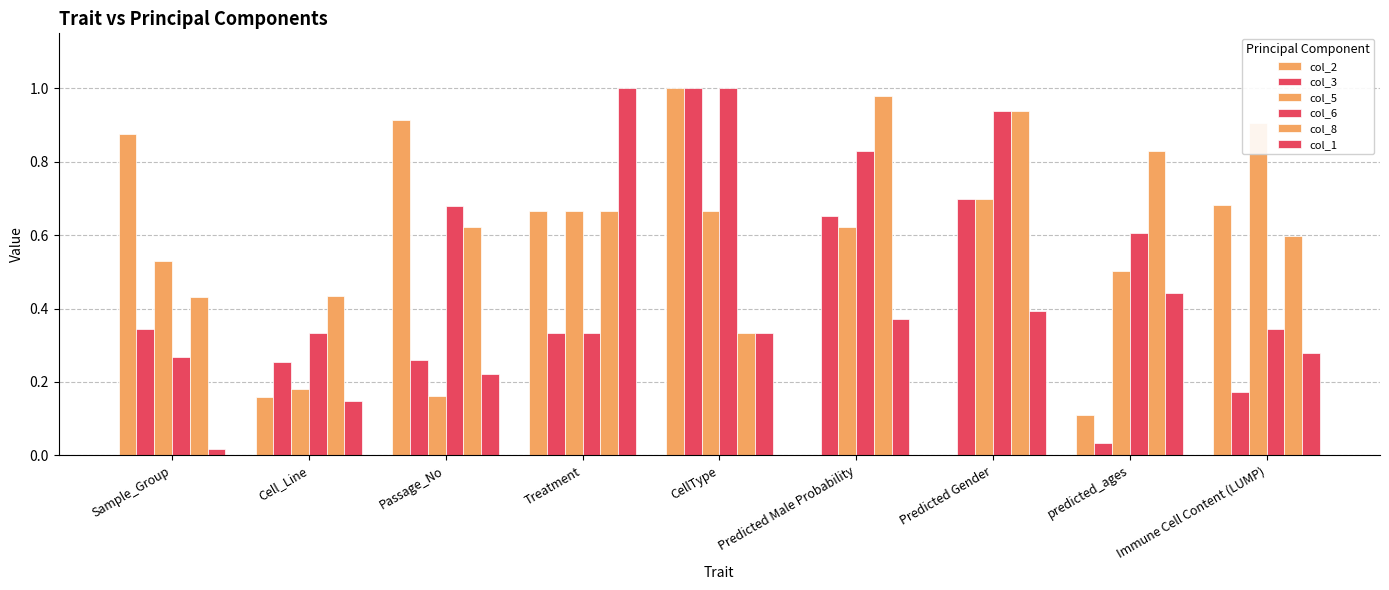

Reading right to left, list all the values displayed in this chart.

col_2: Immune Cell Content (LUMP)=0.7	predicted_ages=0.1	Predicted Gender=0.0	Predicted Male Probability=0.0	CellType=1.0	Treatment=0.7	Passage_No=0.9	Cell_Line=0.2	Sample_Group=0.9
col_3: Immune Cell Content (LUMP)=0.2	predicted_ages=0.0	Predicted Gender=0.7	Predicted Male Probability=0.7	CellType=1.0	Treatment=0.3	Passage_No=0.3	Cell_Line=0.3	Sample_Group=0.3
col_5: Immune Cell Content (LUMP)=0.9	predicted_ages=0.5	Predicted Gender=0.7	Predicted Male Probability=0.6	CellType=0.7	Treatment=0.7	Passage_No=0.2	Cell_Line=0.2	Sample_Group=0.5
col_6: Immune Cell Content (LUMP)=0.3	predicted_ages=0.6	Predicted Gender=0.9	Predicted Male Probability=0.8	CellType=1.0	Treatment=0.3	Passage_No=0.7	Cell_Line=0.3	Sample_Group=0.3
col_8: Immune Cell Content (LUMP)=0.6	predicted_ages=0.8	Predicted Gender=0.9	Predicted Male Probability=1.0	CellType=0.3	Treatment=0.7	Passage_No=0.6	Cell_Line=0.4	Sample_Group=0.4
col_1: Immune Cell Content (LUMP)=0.3	predicted_ages=0.4	Predicted Gender=0.4	Predicted Male Probability=0.4	CellType=0.3	Treatment=1.0	Passage_No=0.2	Cell_Line=0.1	Sample_Group=0.0